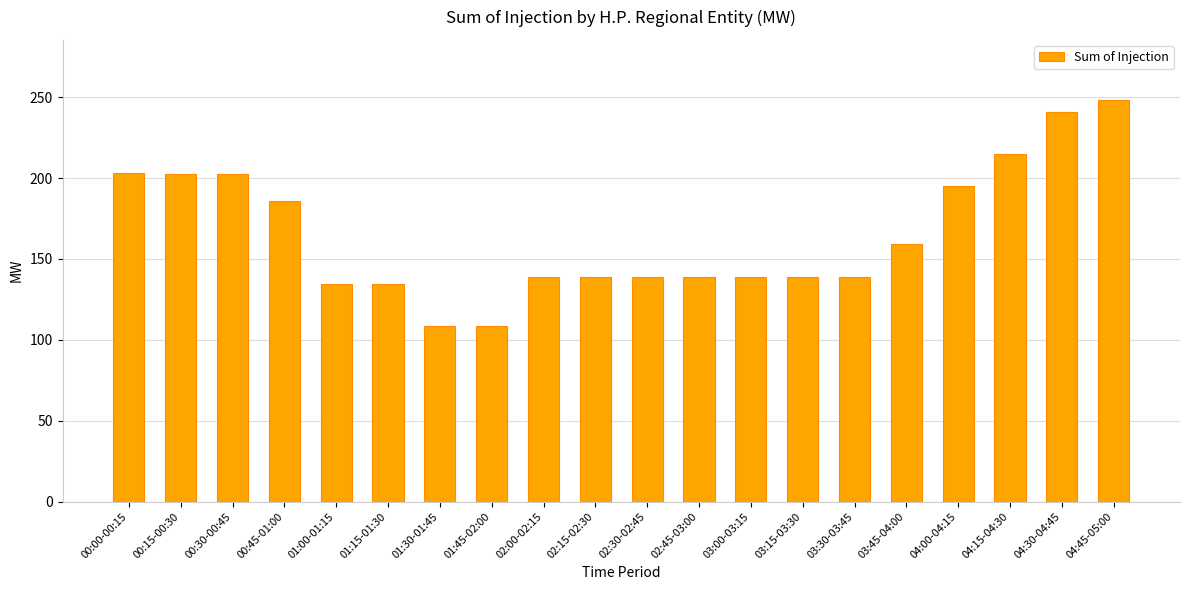

What is the average value?

165.6